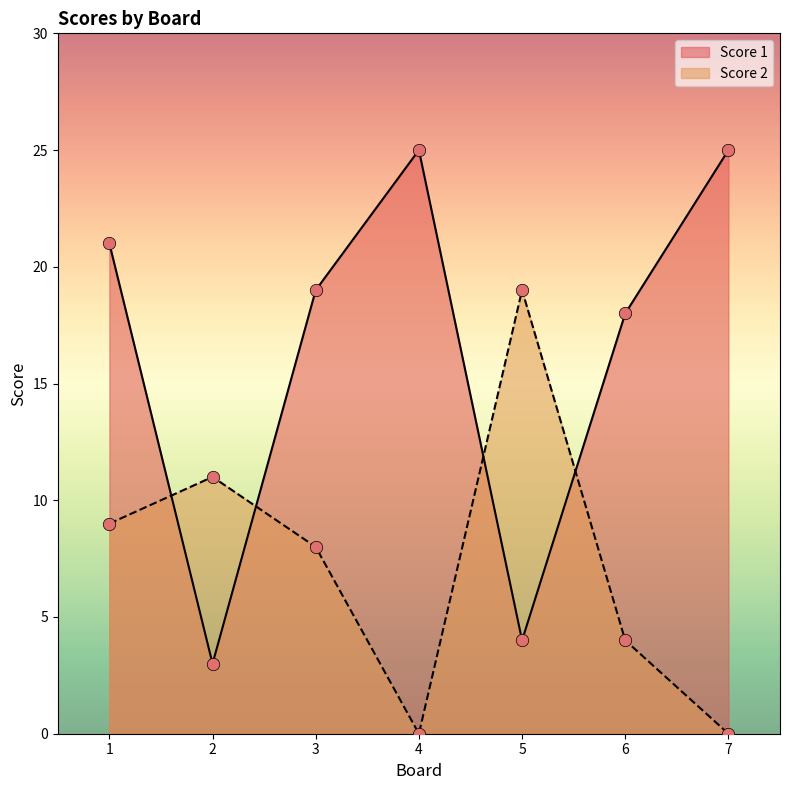

What is the total value across all series at 3?

27